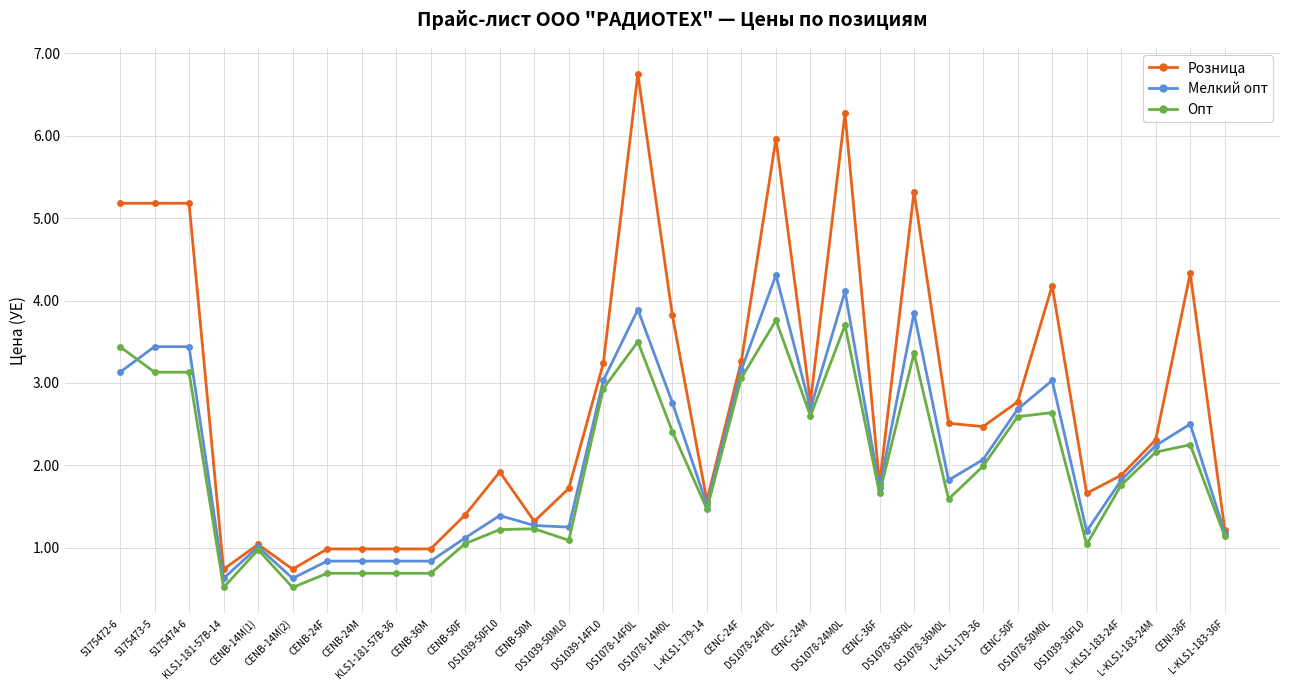

What is the greatest value displayed?

6.8